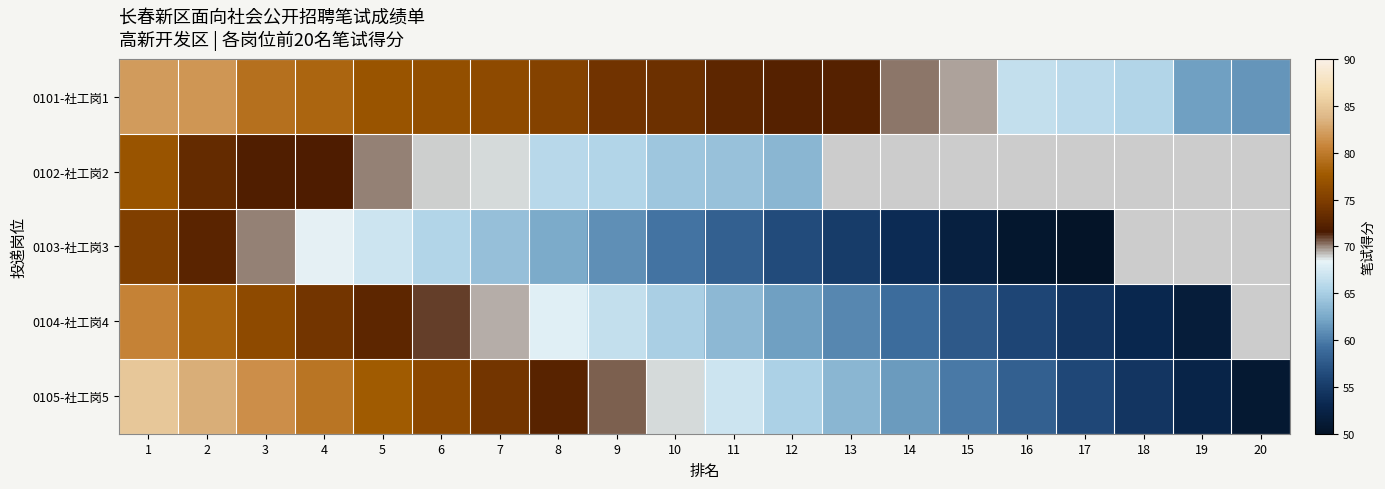

Which has a higher value, 1 or 16?

1